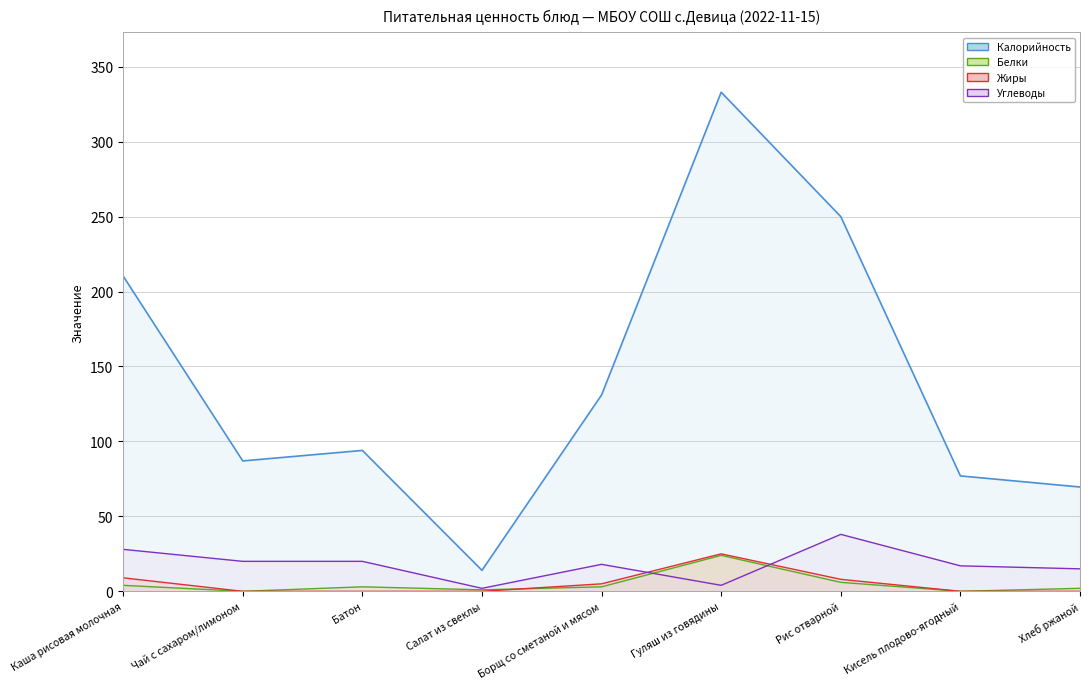

What are all the series names shown in the legend?

Калорийность, Белки, Жиры, Углеводы